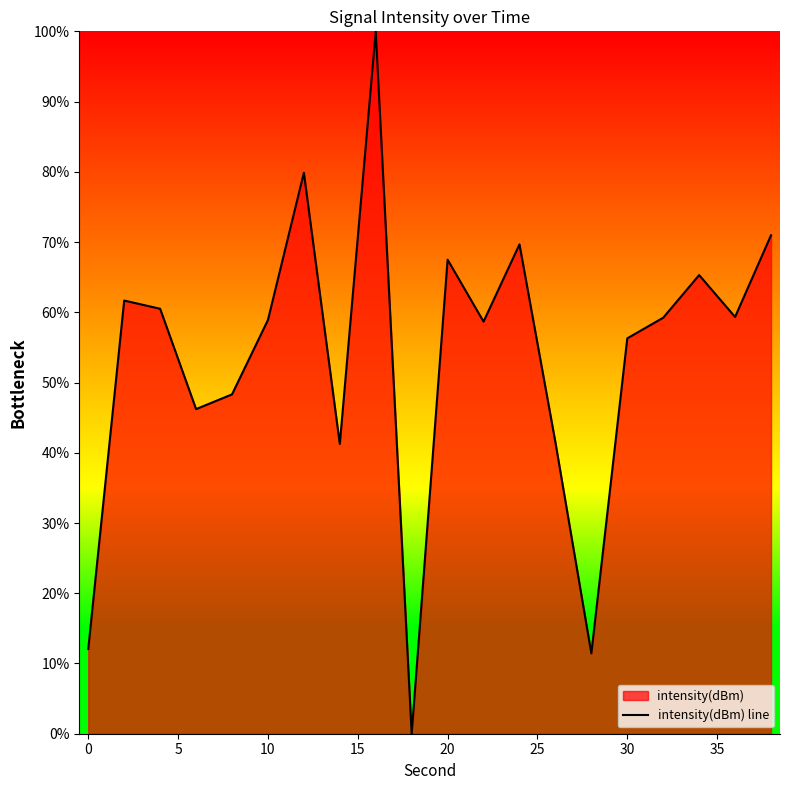

True or false: the data shows 12.1 at 0.

True